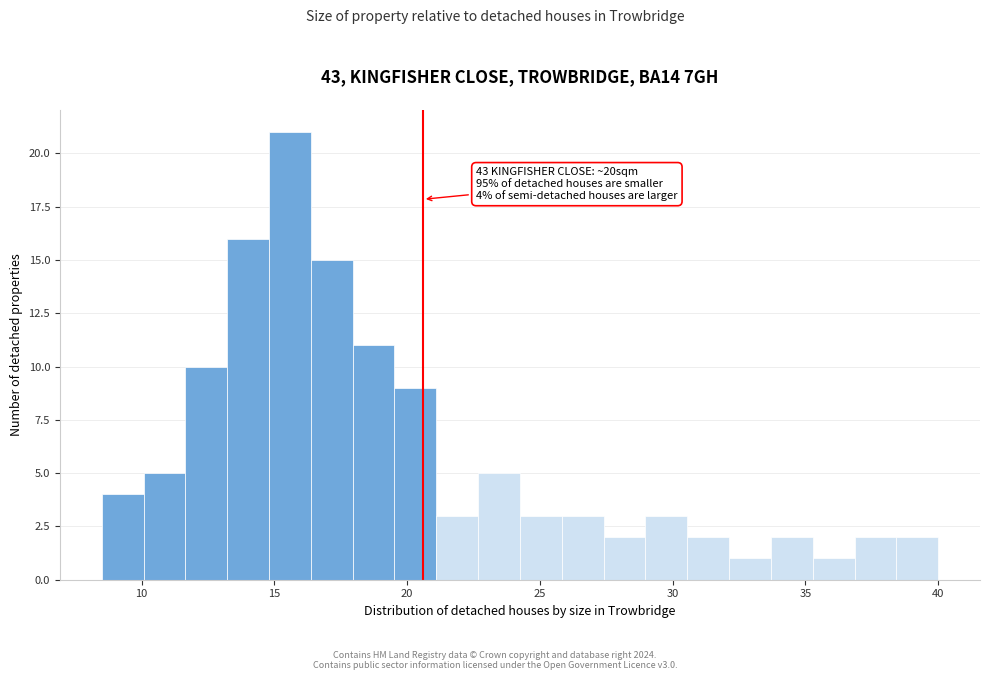

Around what value on the x-axis is the tallest bar? Give the approximate position of its centre, as read against the axis.

15.5